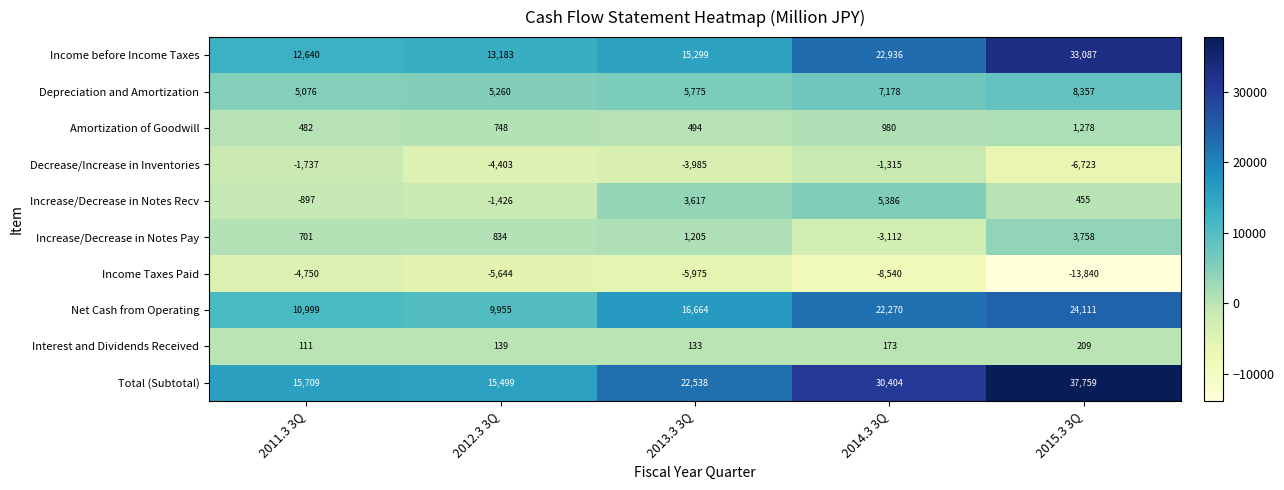

The Income Taxes Paid series shows -9057 at 2015.3 3Q. True or false?

False